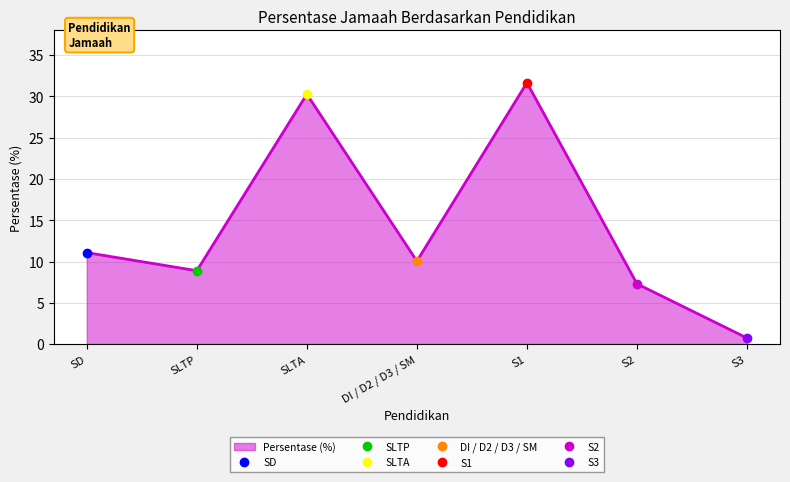

Reading right to left, what are all the values shown in this chart?

0.7	7.3	31.6	10.1	30.3	8.9	11.1